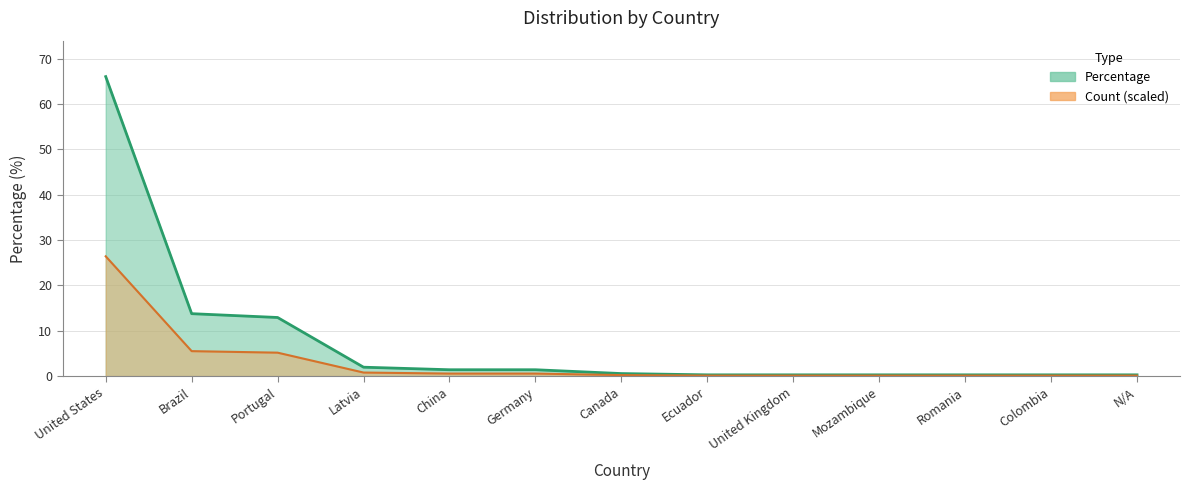

What is the average value?

7.7